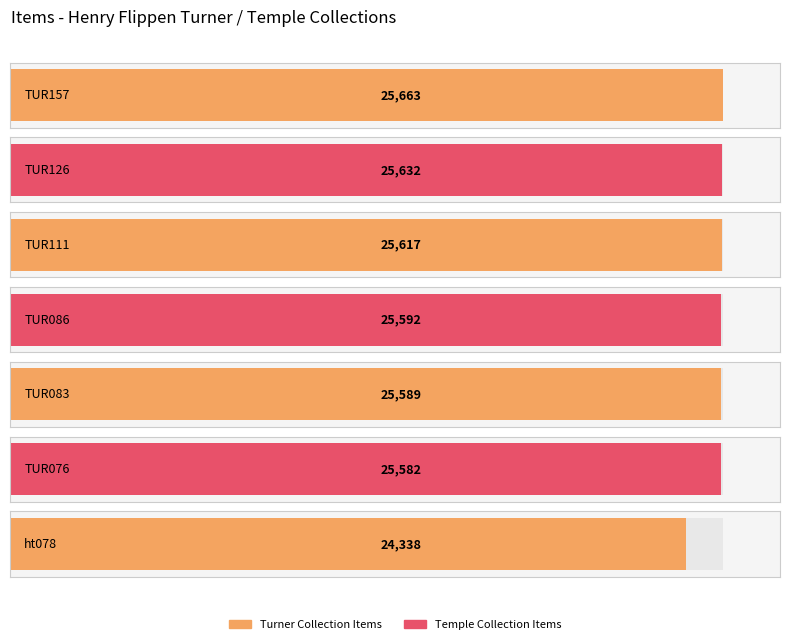

What position from the right is TUR157?

7